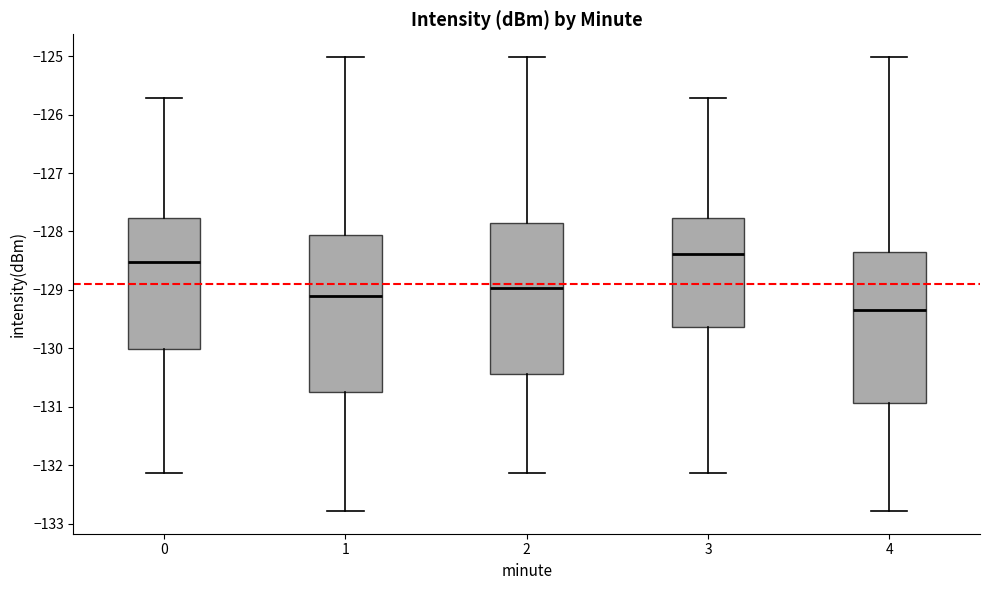

Which box's median line is the lowest?

4